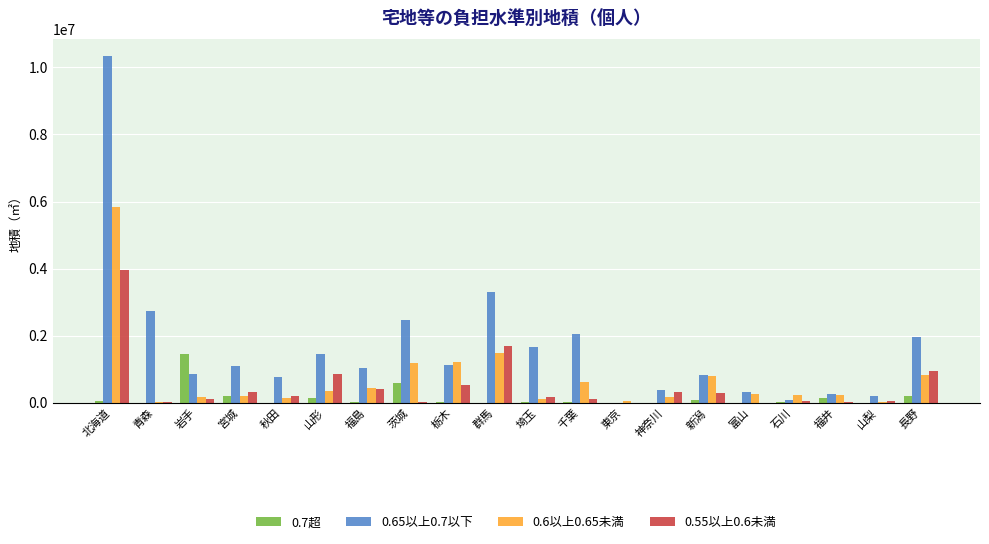

Is it true that 0.65以上0.7以下 equals 14558331 at 北海道?

False